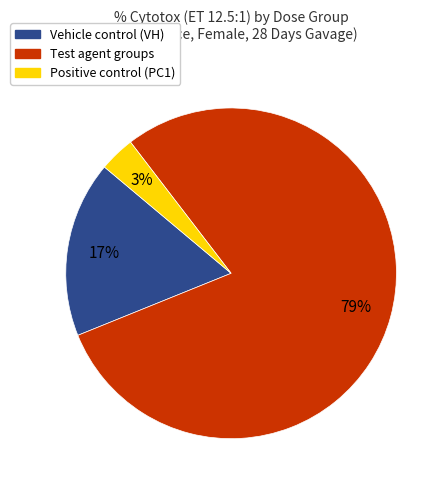

To the nearest percent, what is the average slice percentage?

33%